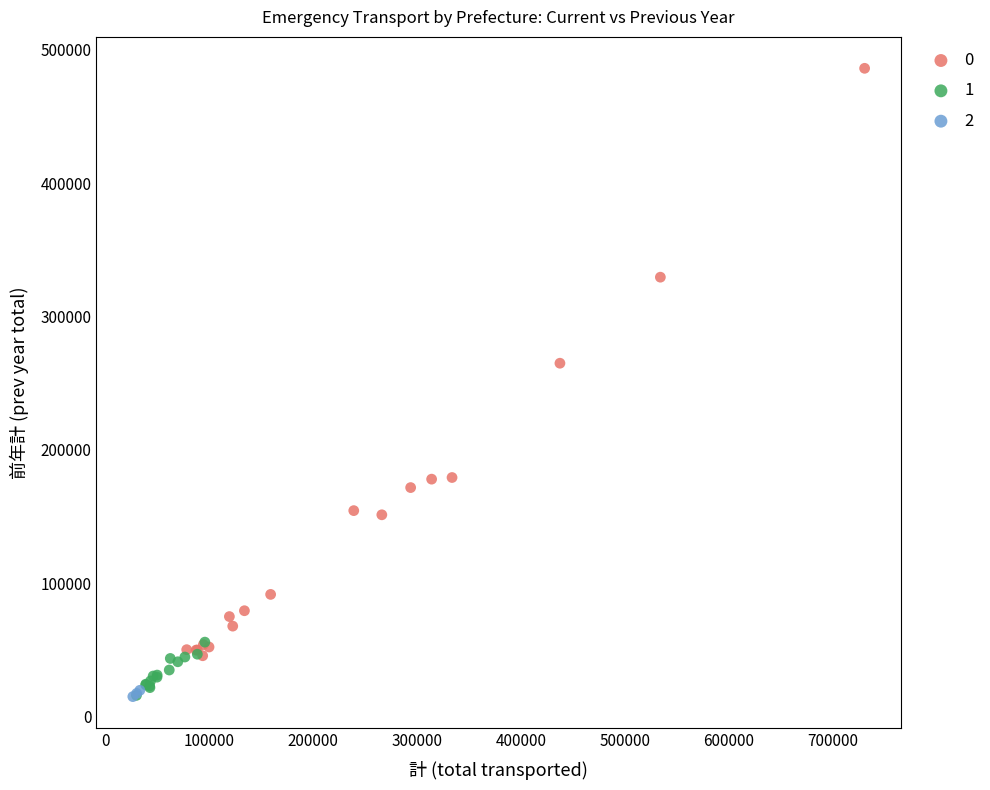

Which series has the widest spread of Y values?

0